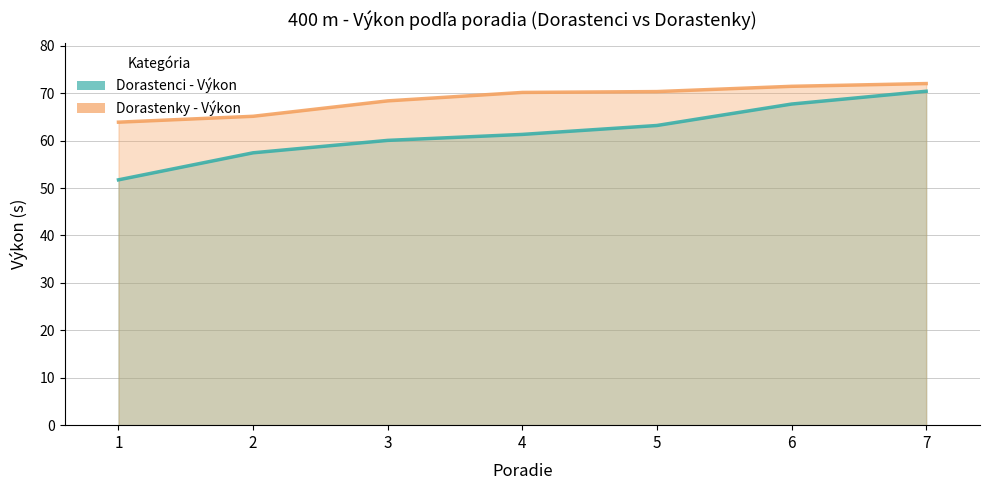

How many lines are shown in the chart?

2